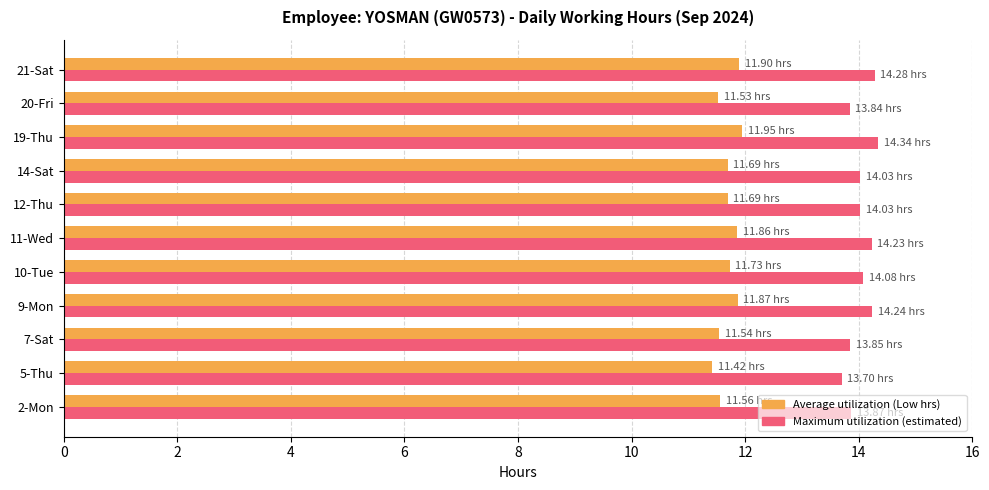

What is the total value across all series at 7-Sat?

25.4